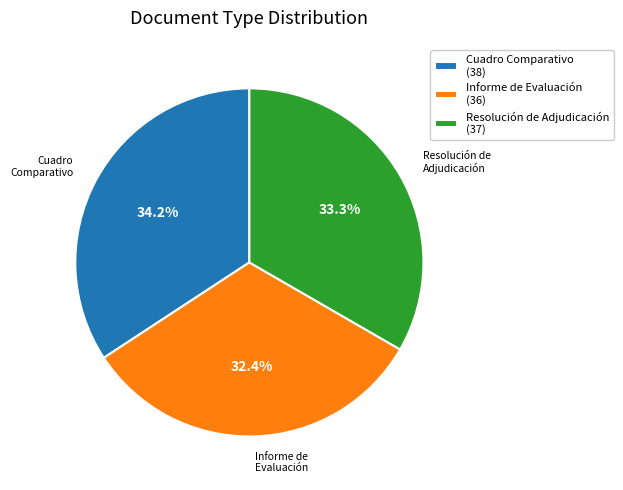

Which has a higher value, Cuadro Comparativo (38) or Resolución de Adjudicación (37)?

Cuadro Comparativo (38)